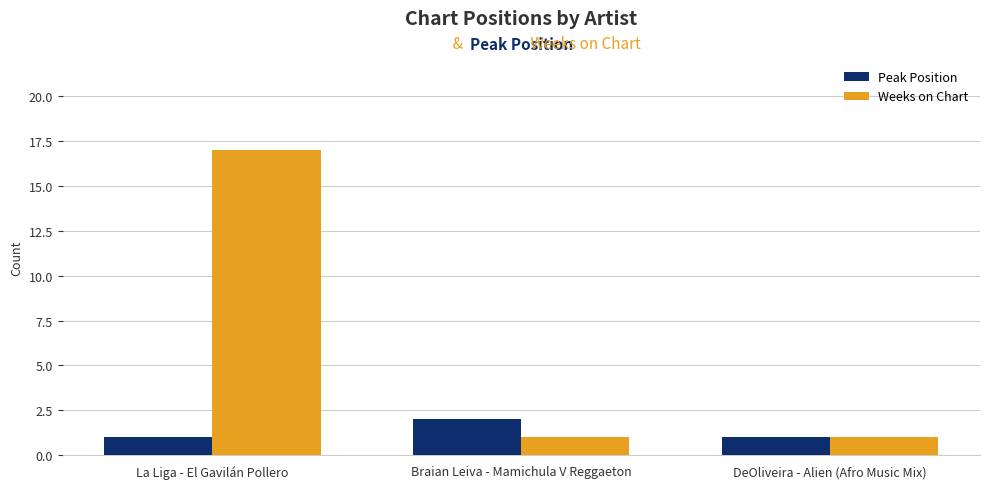

Reading right to left, extract all data points from this chart.

Peak Position: 1	2	1
Weeks on Chart: 1	1	17